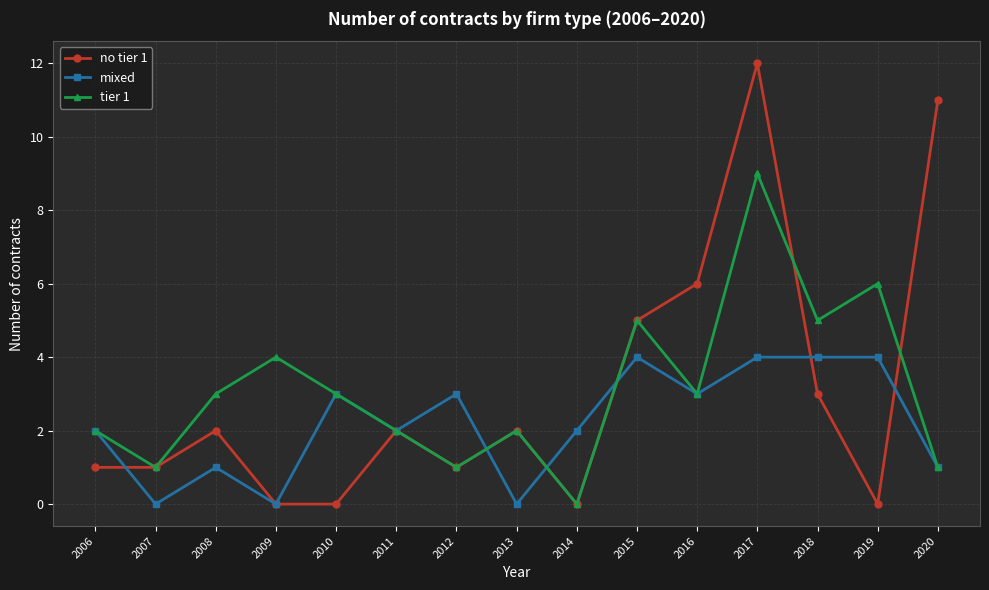

Which category has the highest value in the tier 1 series?

2017